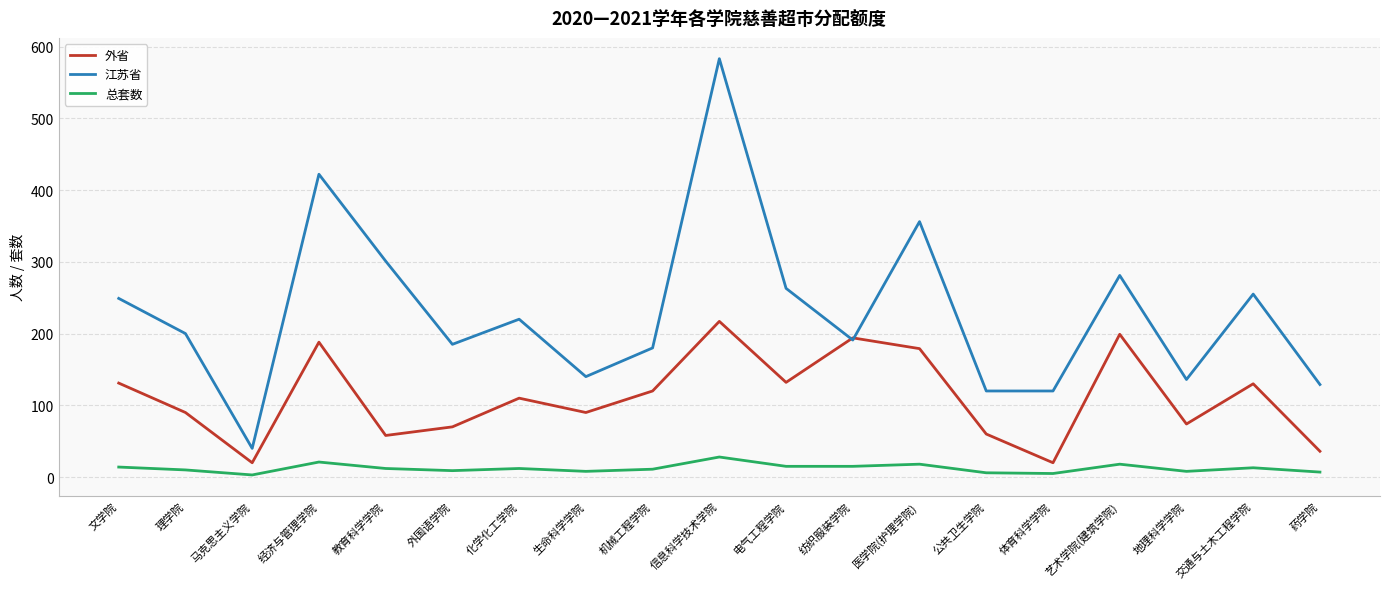

Rank the series at 经济与管理学院 from highest to lowest value.

江苏省, 外省, 总套数